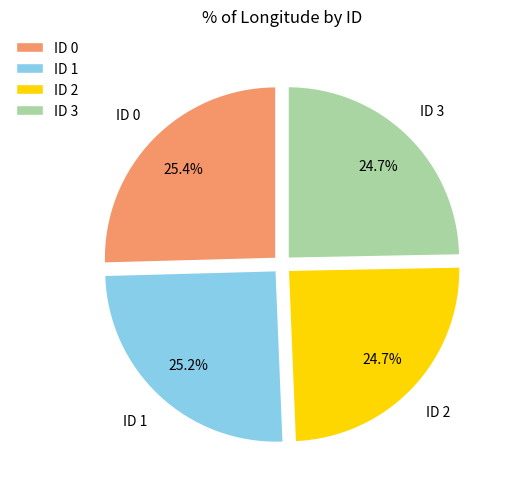

What percentage do ID 0 and ID 2 together represent?

50.1%